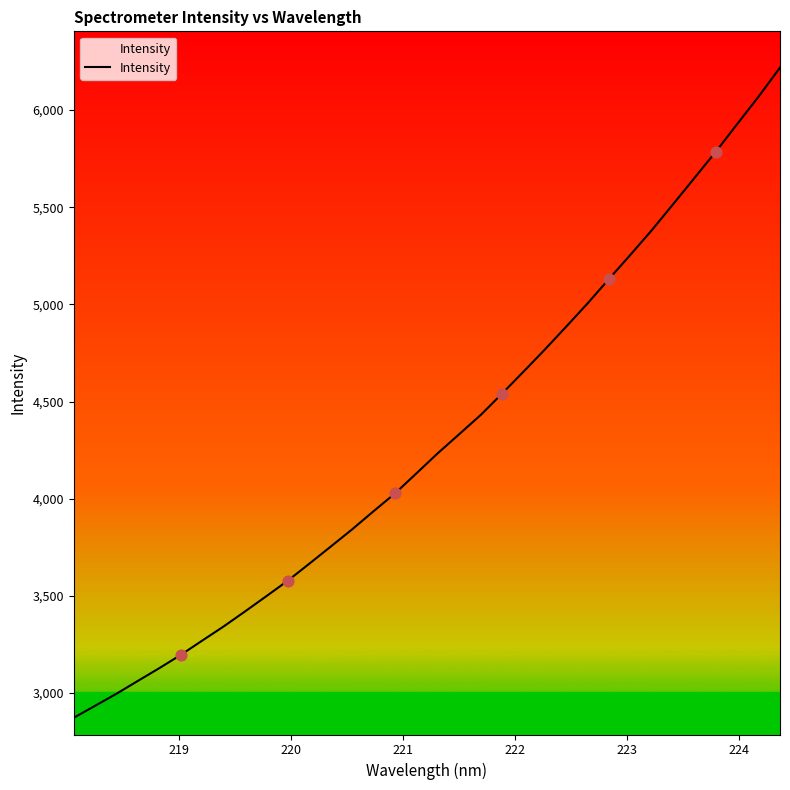

What is the difference between the maximum and minimum values?

3345.1